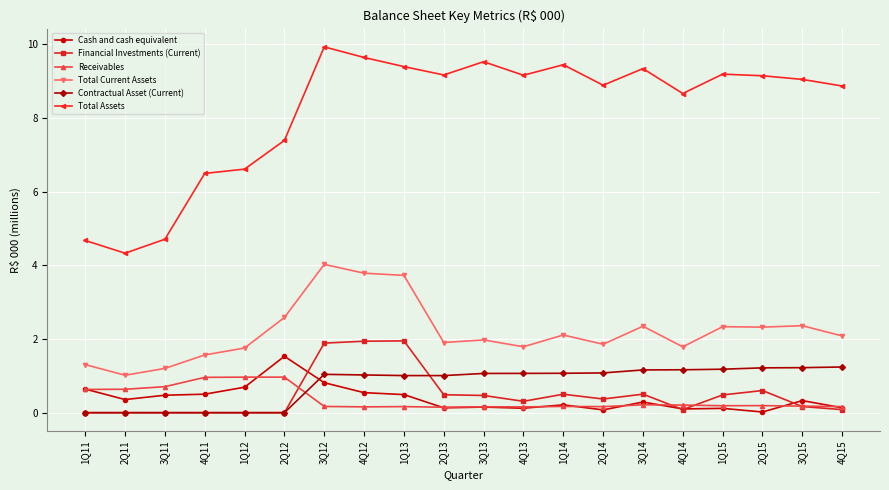

True or false: Total Assets and Receivables intersect in this chart.

False